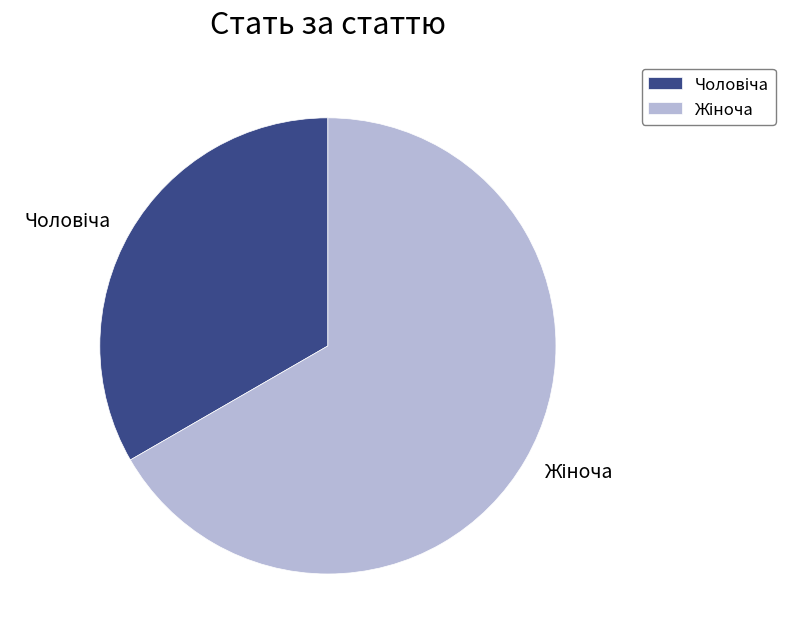

How many segments does this pie chart have?

2